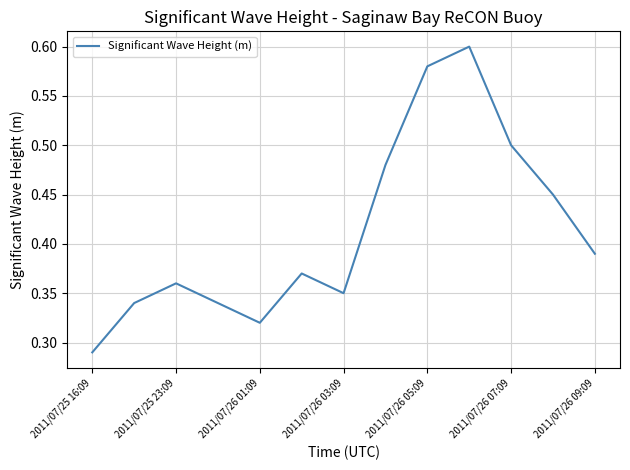

Where is the first local maximum?

2011/07/25 23:09